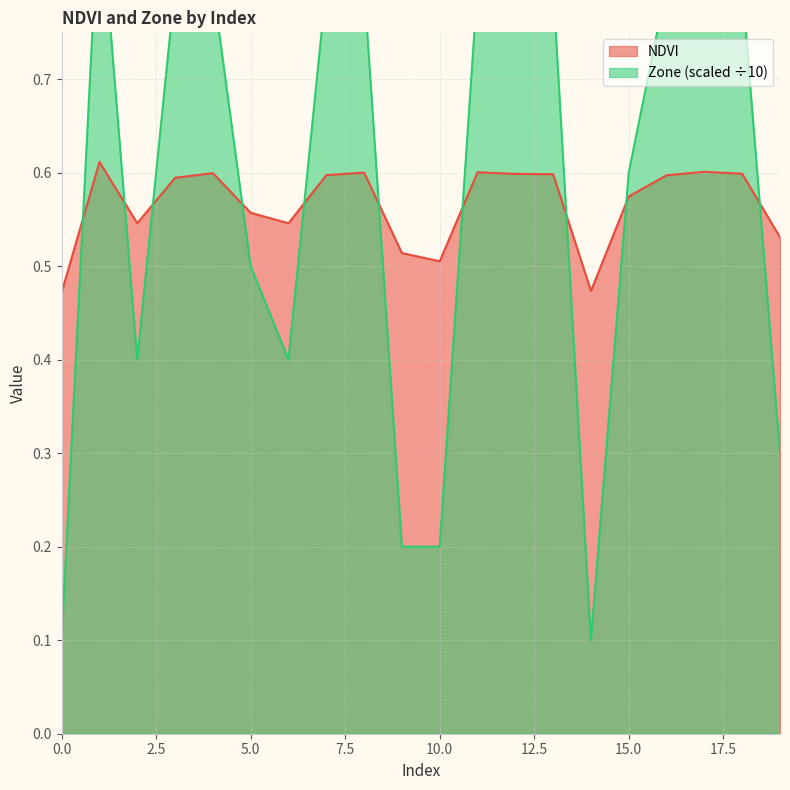

Is it true that Zone equals 0.8 at 4?

True